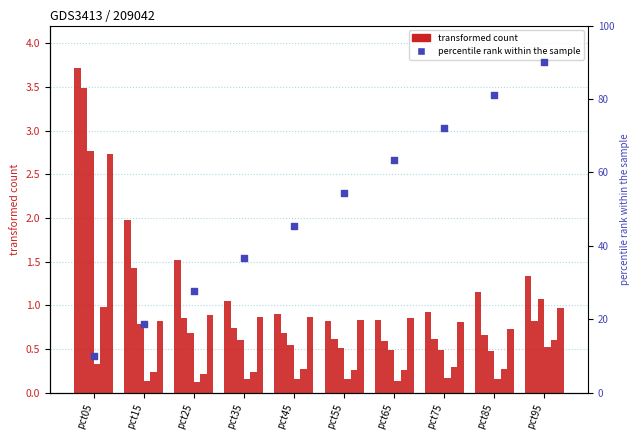

At which category is the sum across all series the highest?

pct05